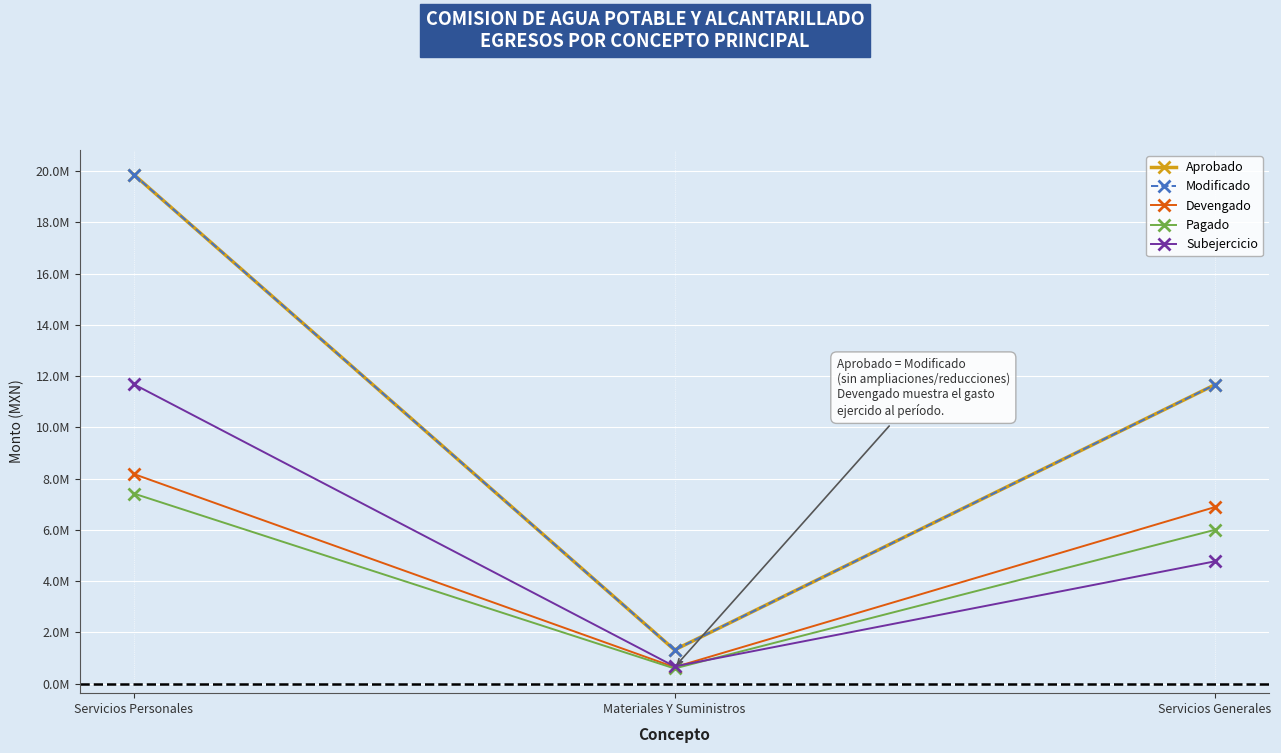

Is the value of Modificado at Servicios Generales greater than the value of Pagado at Servicios Generales?

Yes